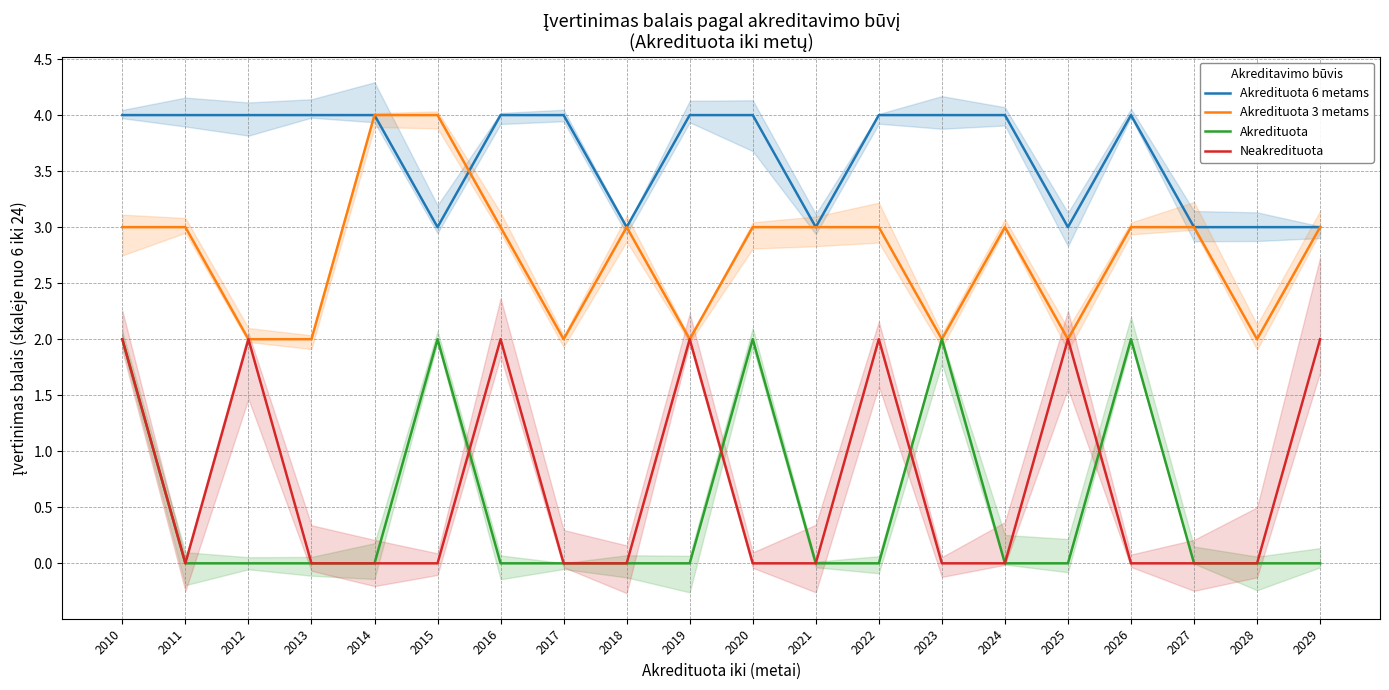

At which category does Akredituota 6 metams reach its first local valley?

2015